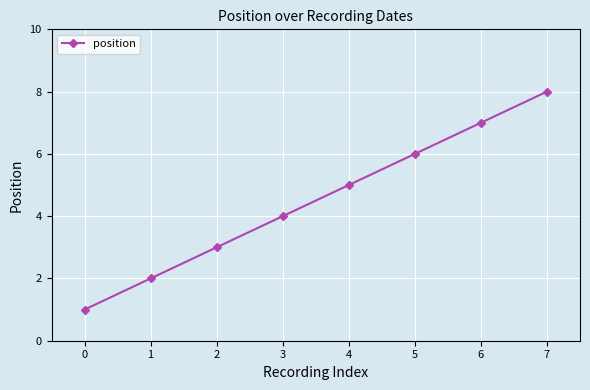

What is the approximate value at 3?

4